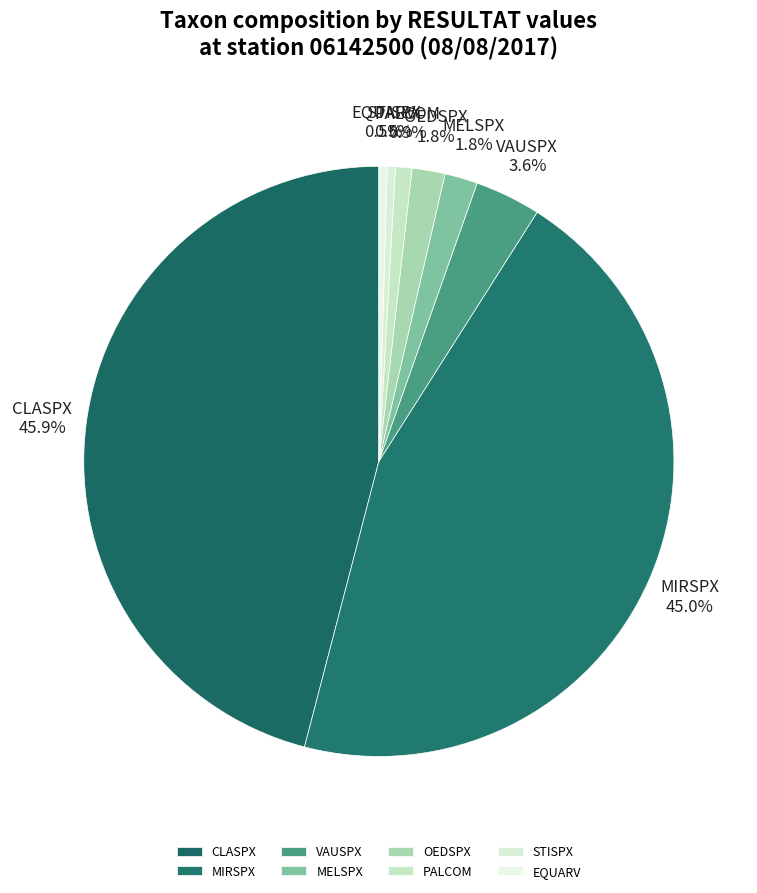

Combined, what portion of the pie is MELSPX and VAUSPX?

5.4%